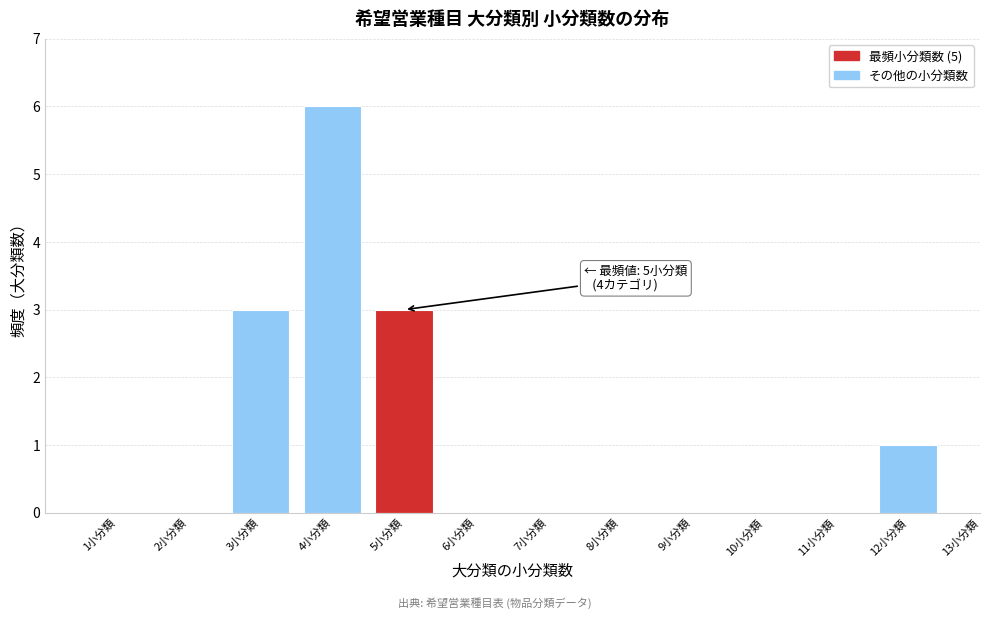

Over which range of the x-axis is the bar tallest?

3.5 to 4.5